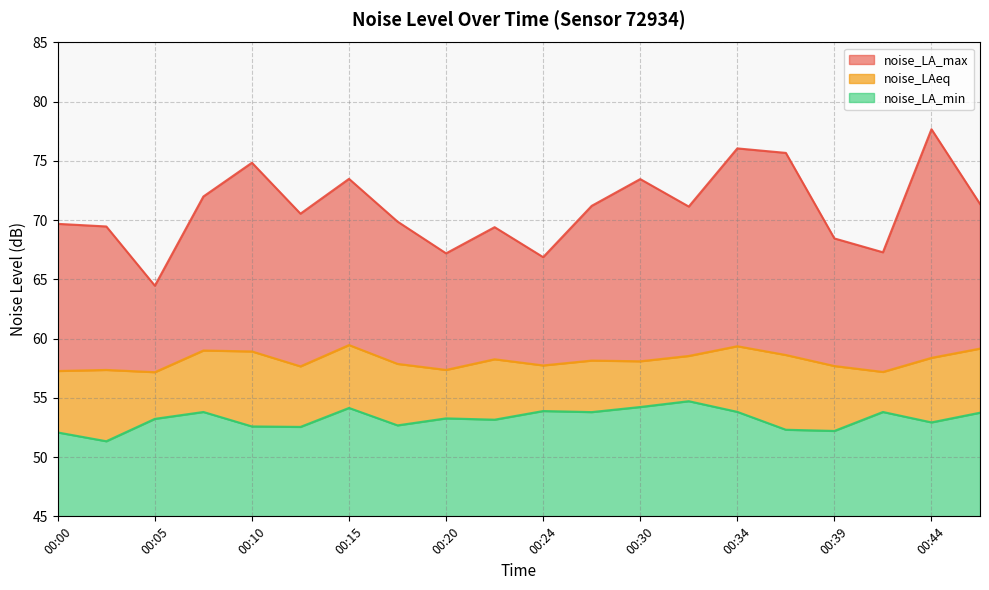

What is the sum of all noise_LA_min values?

164.3